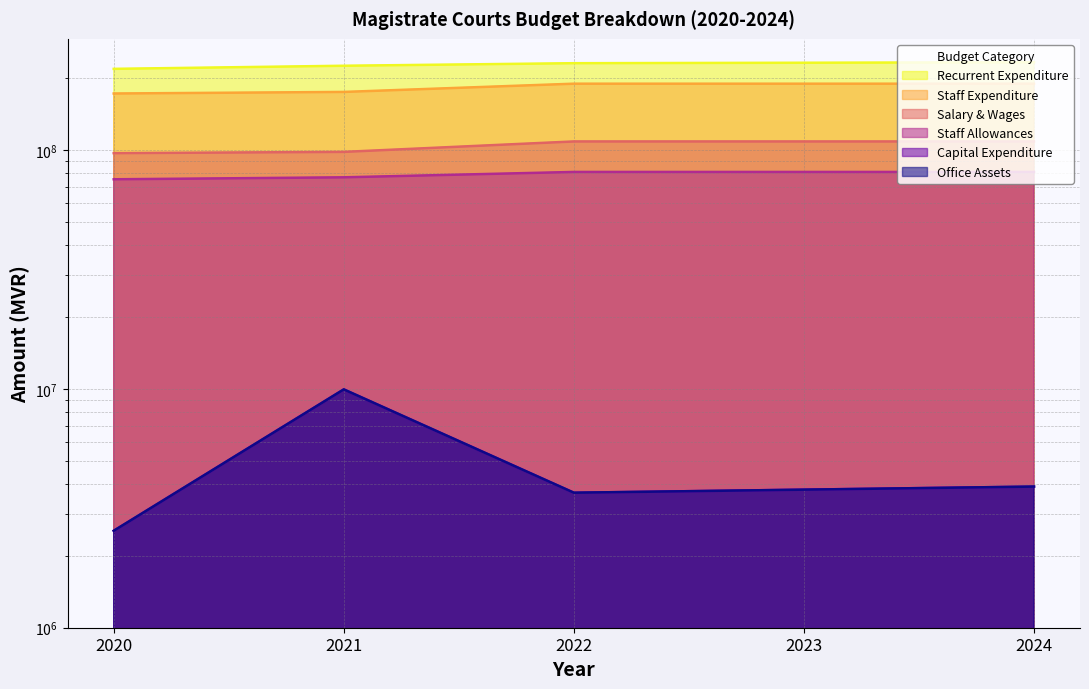

What is the value of the Salary & Wages point at the 1st from the left?

97099926